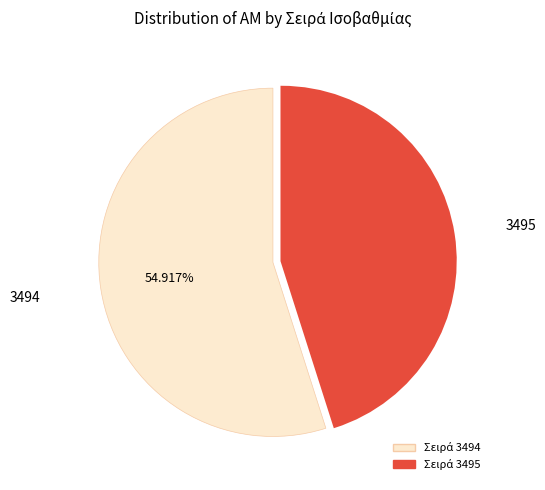

Is there a majority slice in this chart?

Yes